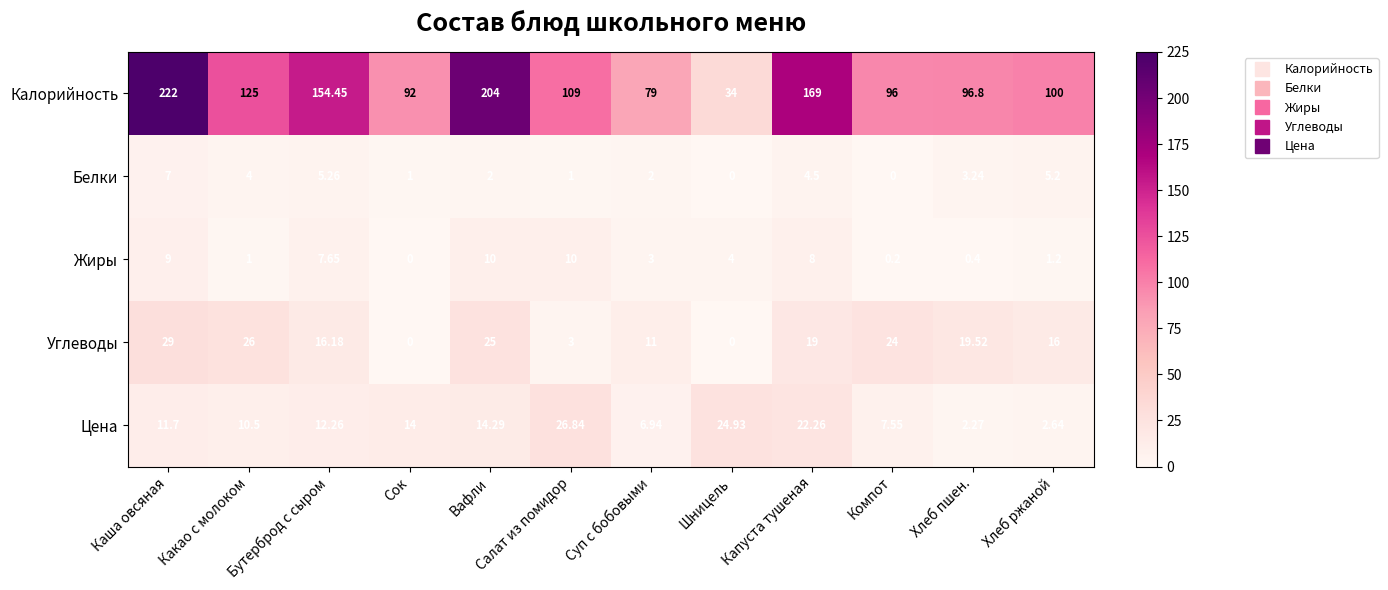

Rank the categories by Калорийность value from lowest to highest.

Шницель, Суп с бобовыми, Сок, Компот, Хлеб пшен., Хлеб ржаной, Салат из помидор, Какао с молоком, Бутерброд с сыром, Капуста тушеная, Вафли, Каша овсяная